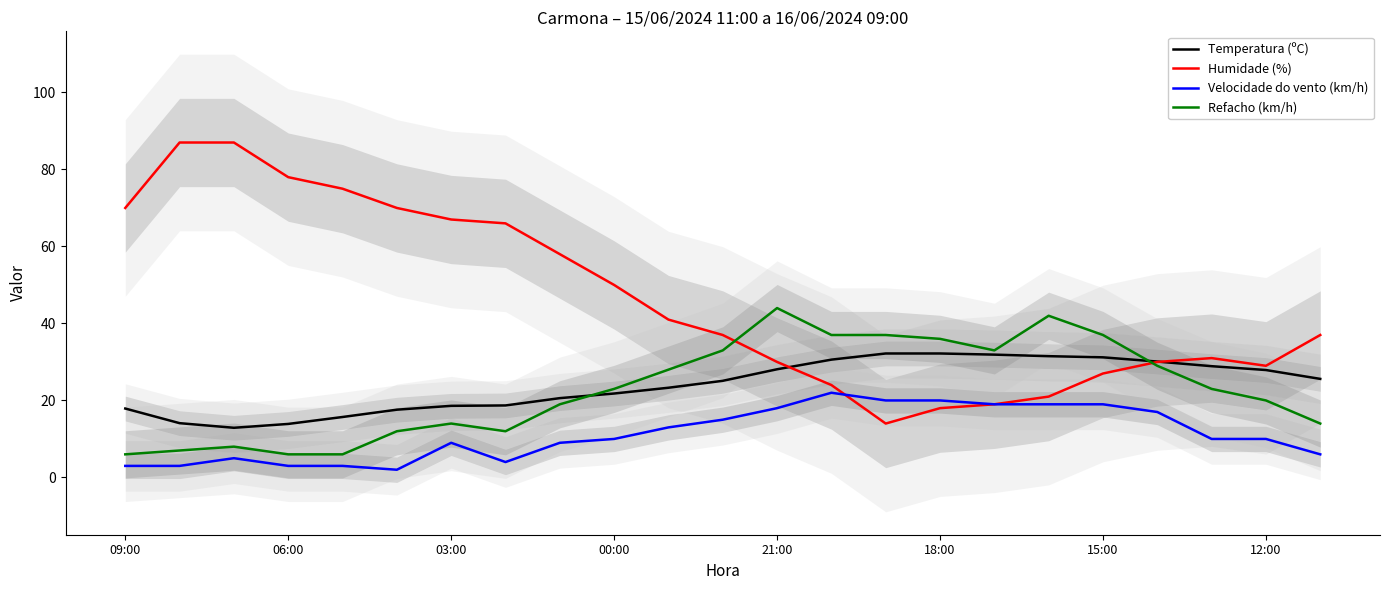

What are all the series names shown in the legend?

Temperatura (ºC), Humidade (%), Velocidade do vento (km/h), Refacho (km/h)